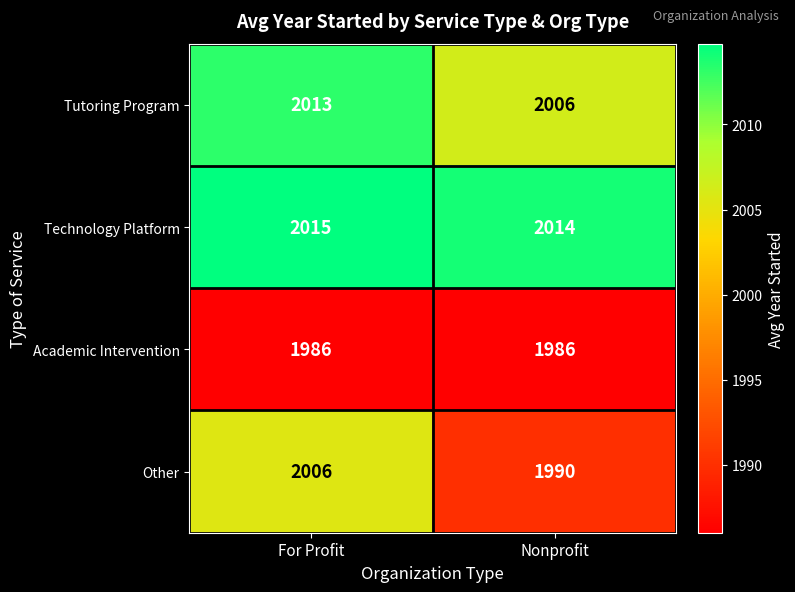

True or false: Academic Intervention has a value of 2965 at Nonprofit.

False